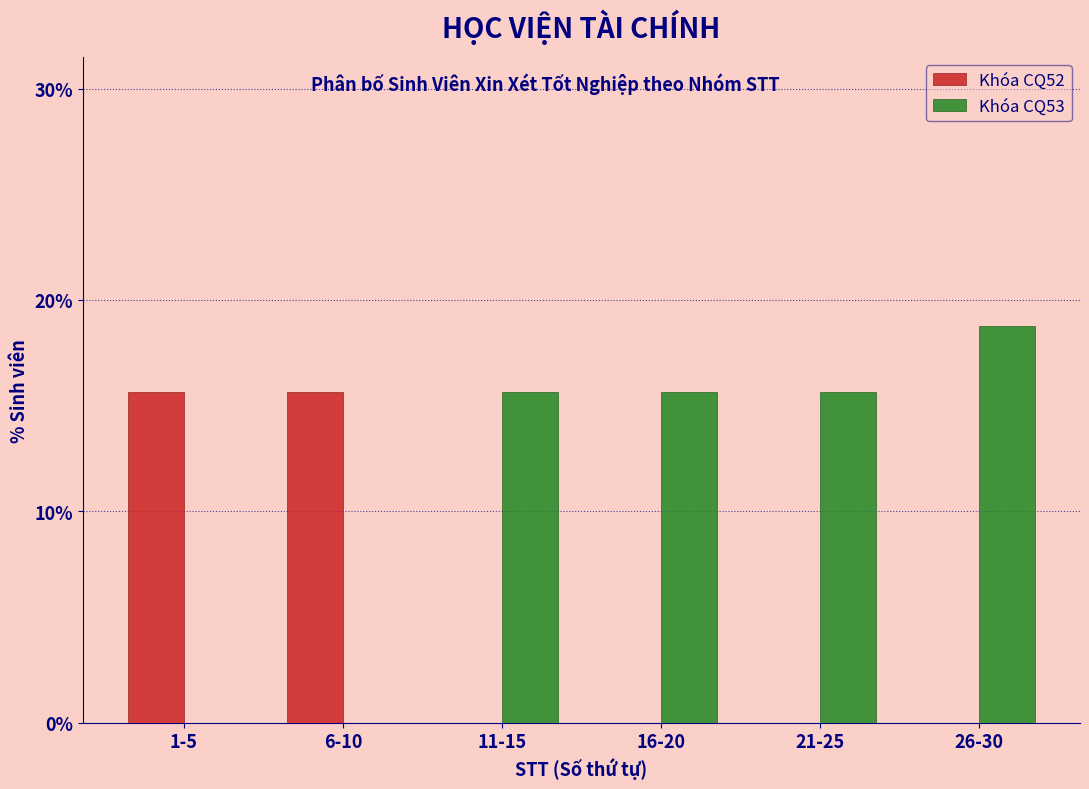

Reading left to right, transcribe all the data shown in this chart.

Khóa CQ52: 1-5=15.6	6-10=15.6	11-15=0.0	16-20=0.0	21-25=0.0	26-30=0.0
Khóa CQ53: 1-5=0.0	6-10=0.0	11-15=15.6	16-20=15.6	21-25=15.6	26-30=18.8